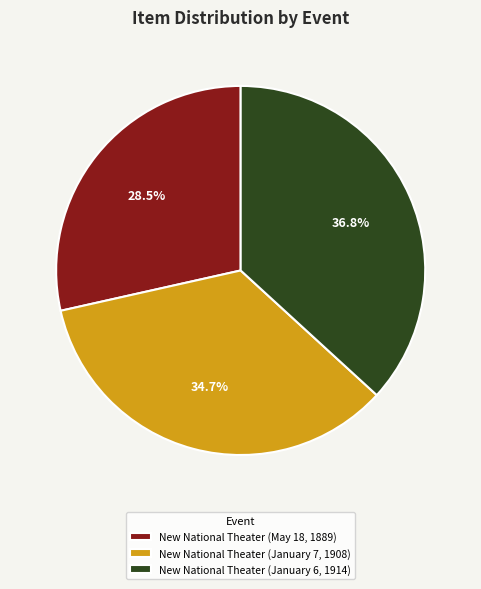

Do New National Theater (January 6, 1914) and New National Theater (May 18, 1889) together represent more than half of the pie?

Yes